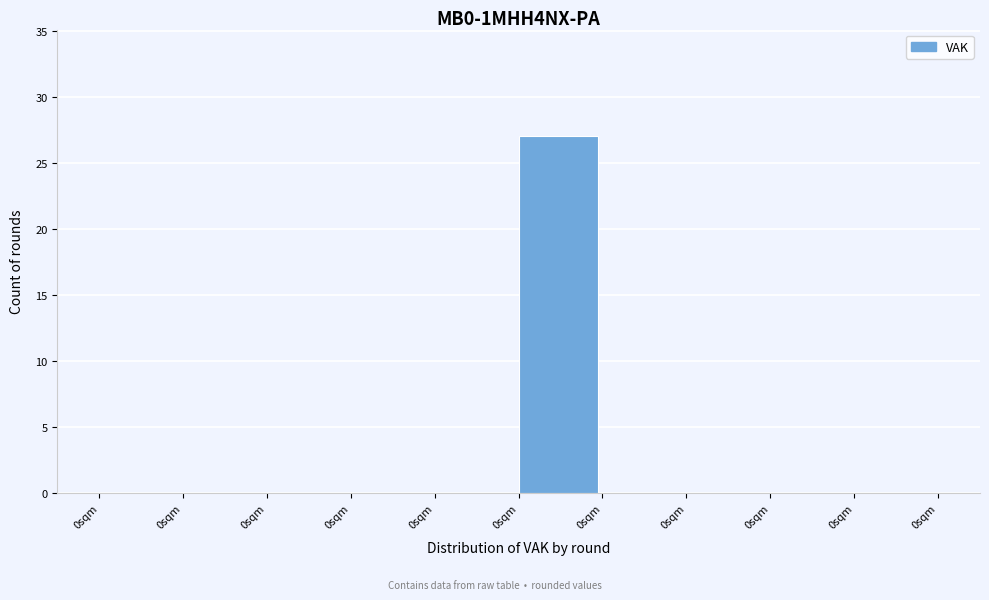

How many categories are shown in the chart?

10